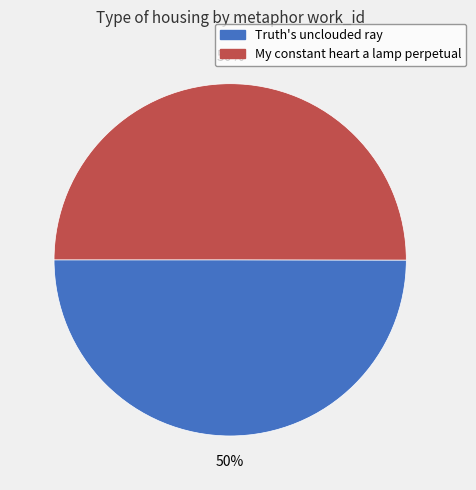

Approximately how many times larger is the value at Truth's unclouded ray compared to My constant heart a lamp perpetual?

1.0